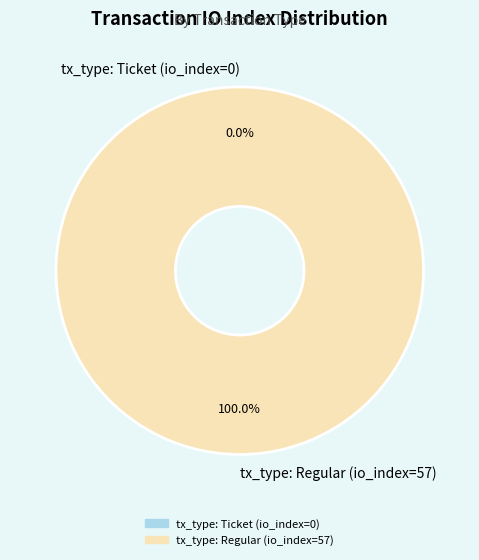

What is the change in value from tx_type: Ticket (io_index=0) to tx_type: Regular (io_index=57)?

+57